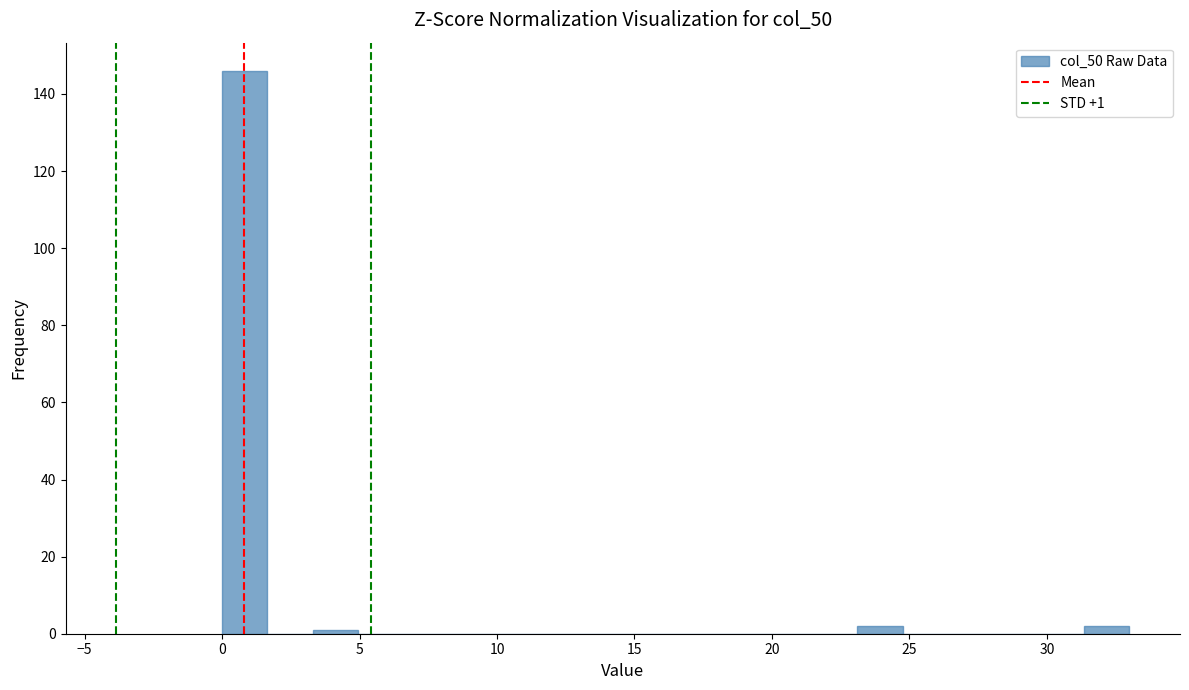

Around what value on the x-axis is the tallest bar? Give the approximate position of its centre, as read against the axis.

1.0